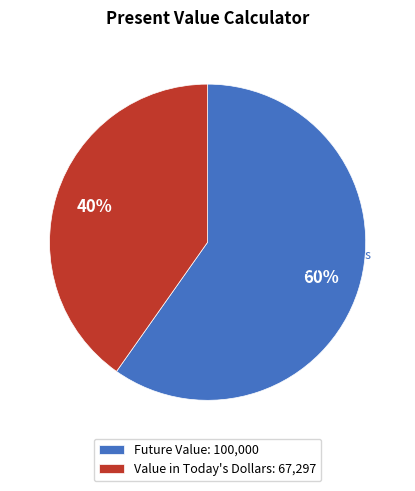

Combined, do Value in Today's Dollars and Future Value account for over 50%?

Yes